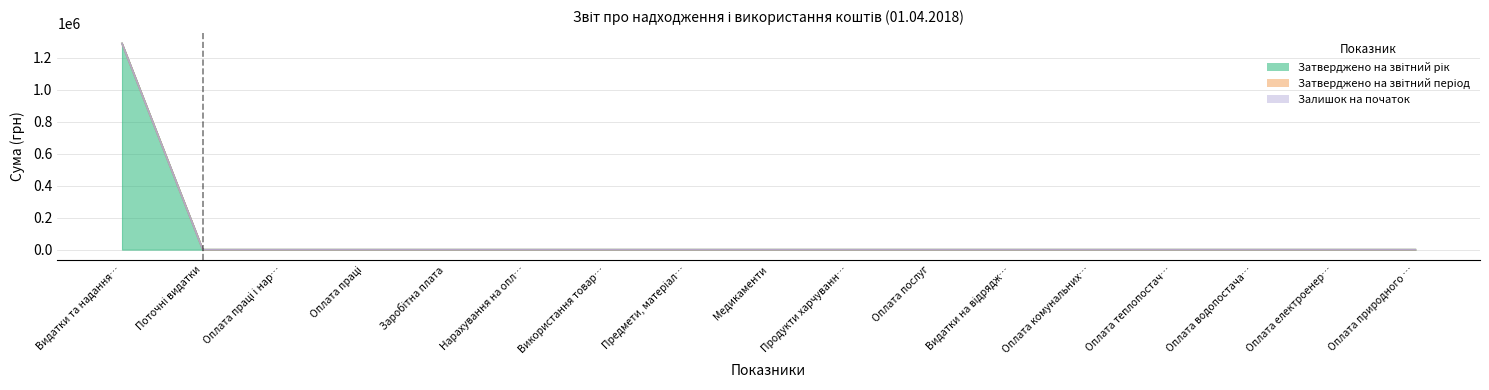

Which series has the largest total across all categories?

Затверджено на звітний рік